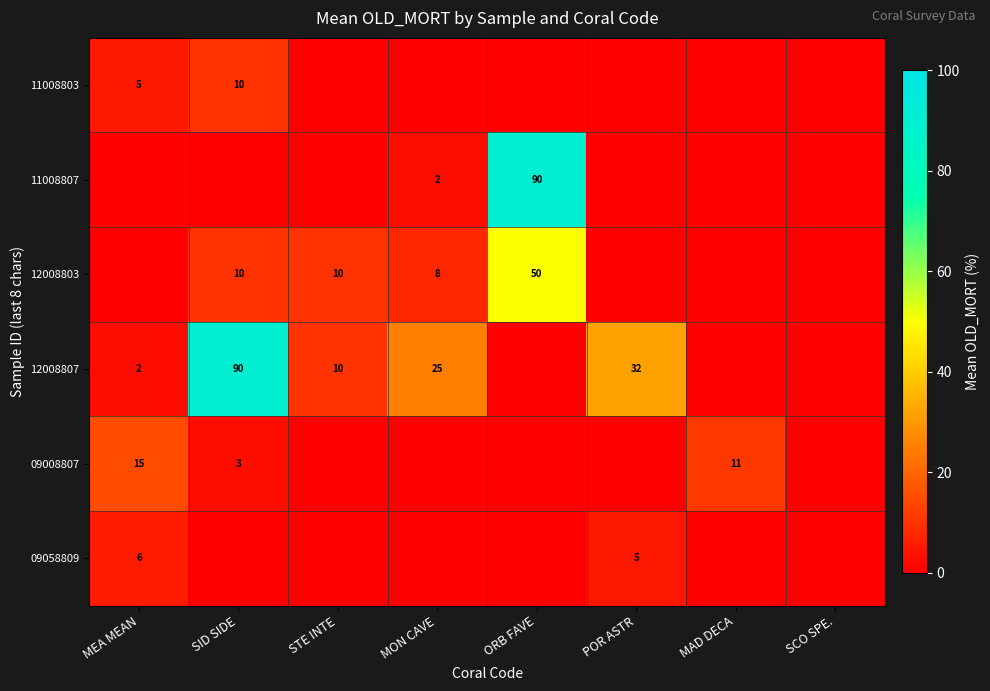

True or false: 09058809 has a value of 4 at MEA MEAN.

False